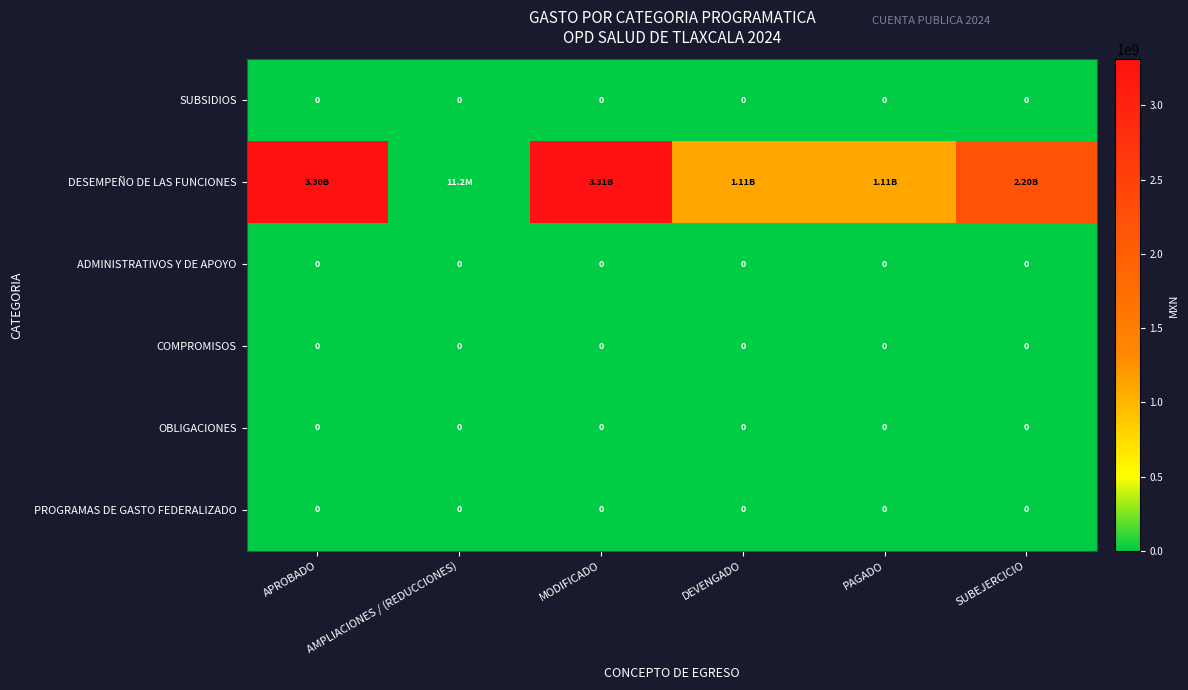

Is it true that DESEMPEÑO DE LAS FUNCIONES equals 3309791613 at MODIFICADO?

True